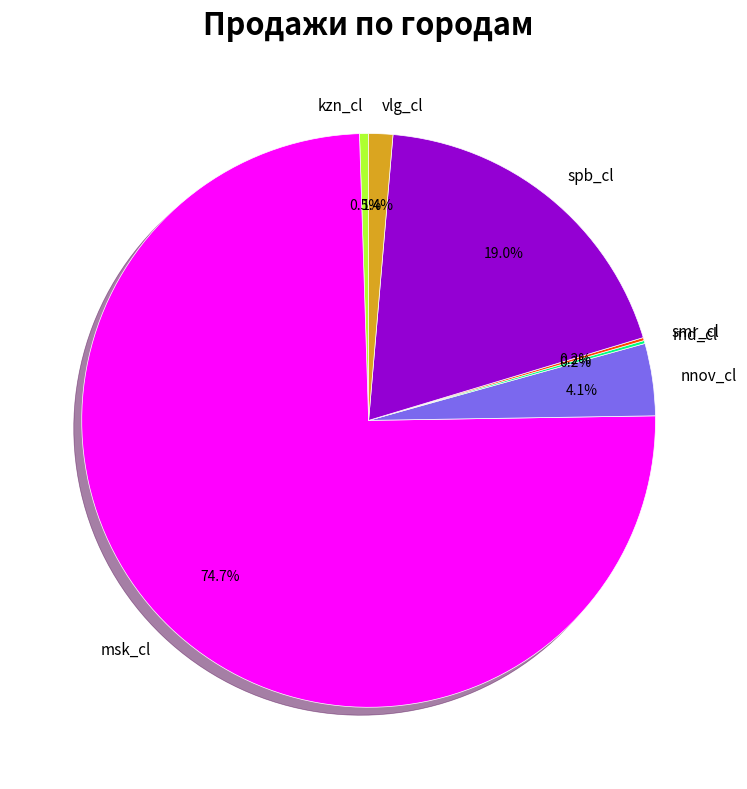

Between vlg_cl and nnov_cl, which is larger?

nnov_cl